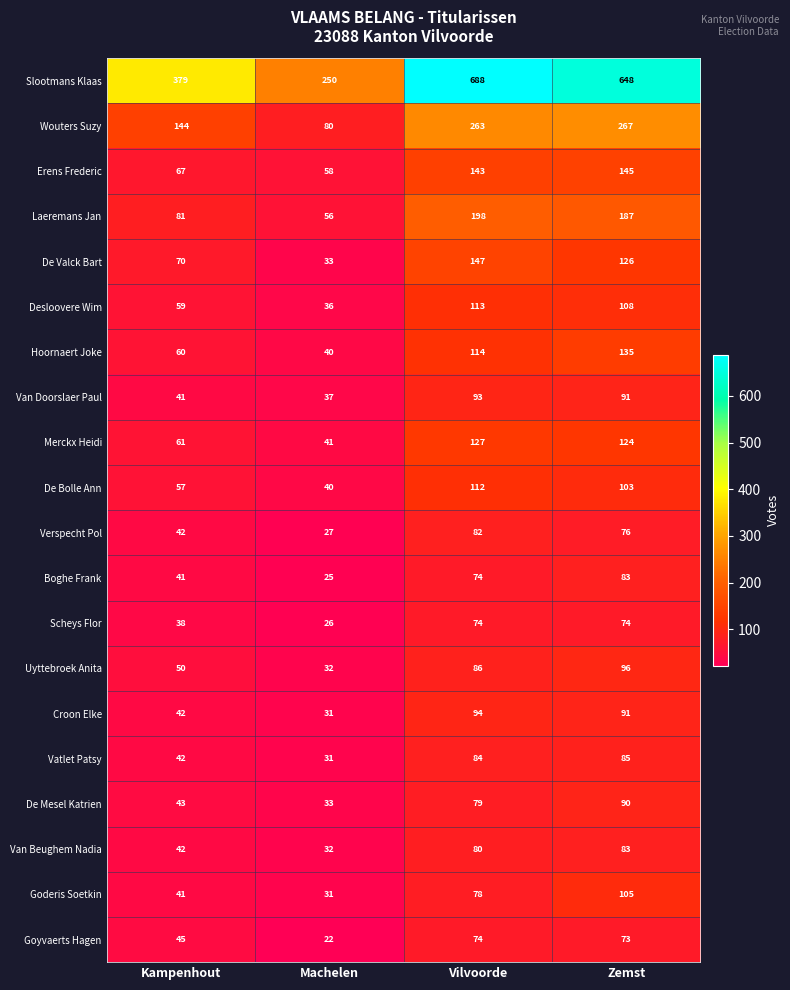

What is the difference between the Van Beughem Nadia values at Zemst and Vilvoorde?

3